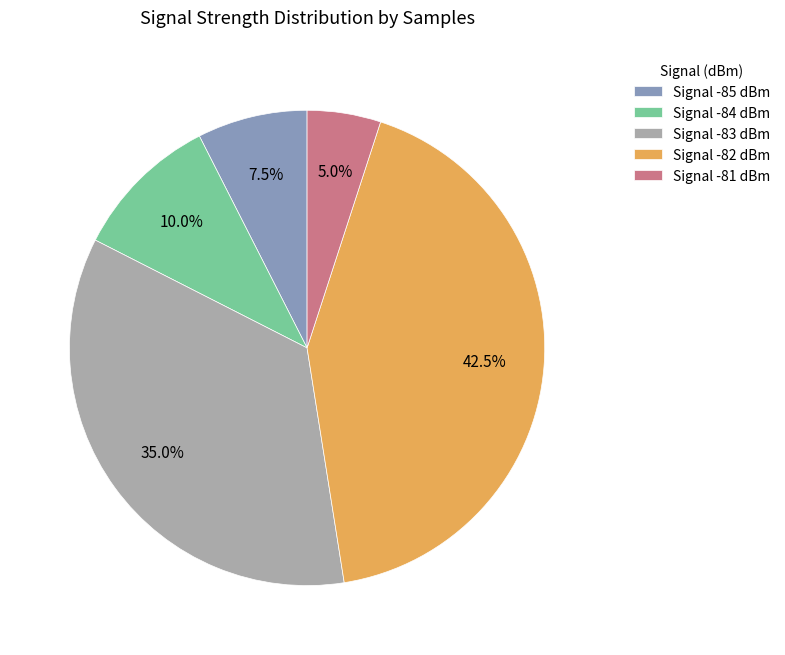

What portion of the pie excludes Signal -82 dBm?

57.5%